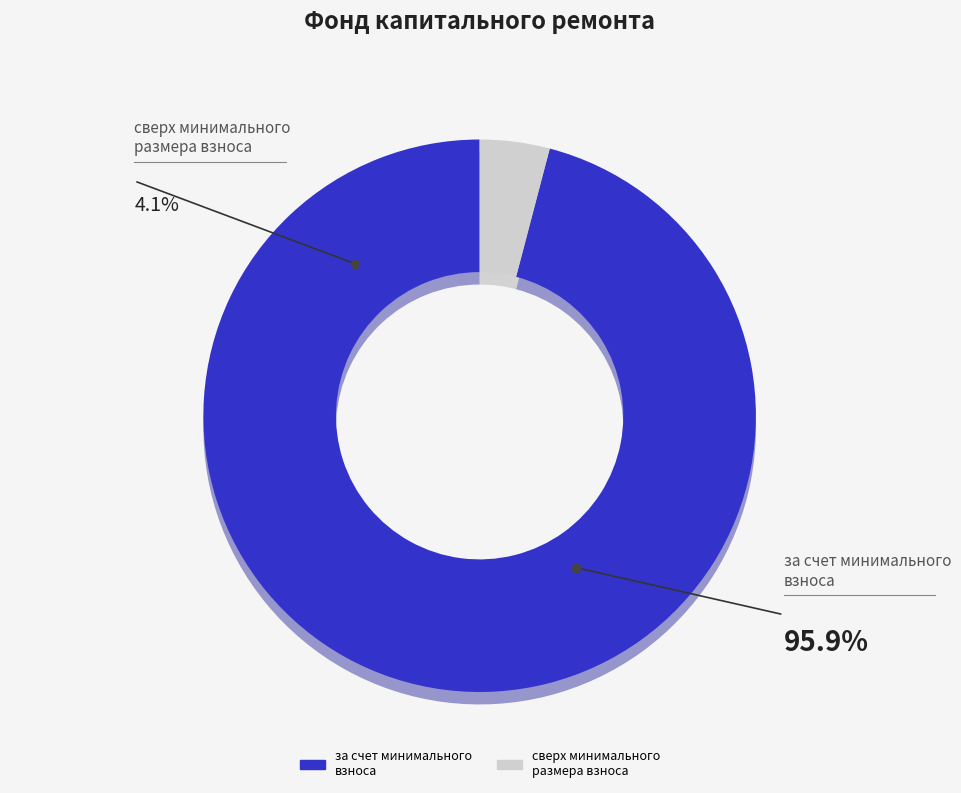

Does сверх минимального размера взноса account for over 50% of the chart?

No